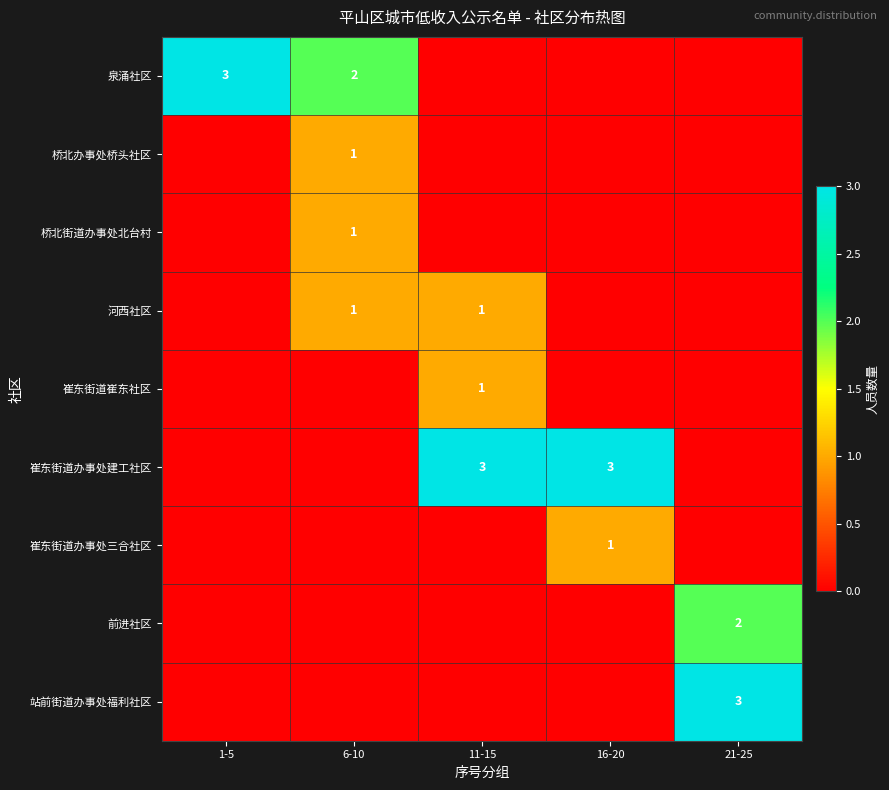

True or false: 崔东街道办事处建工社区 has a value of 5 at 16-20.

False